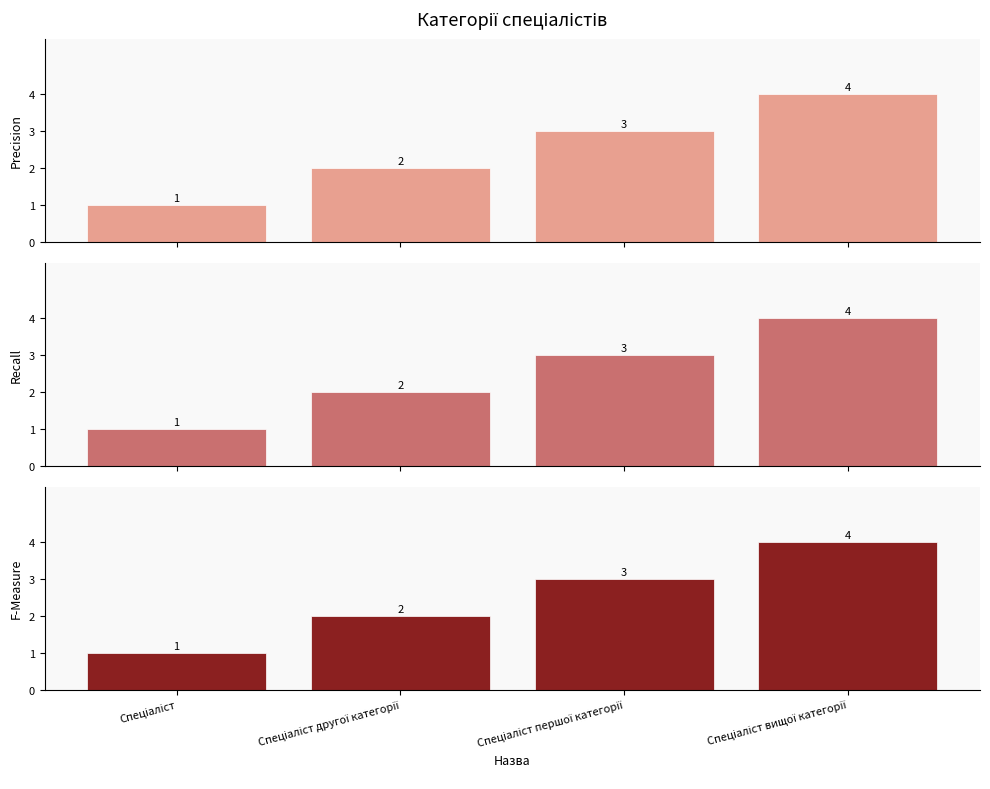

What position from the right is Спеціаліст другої категорії?

3